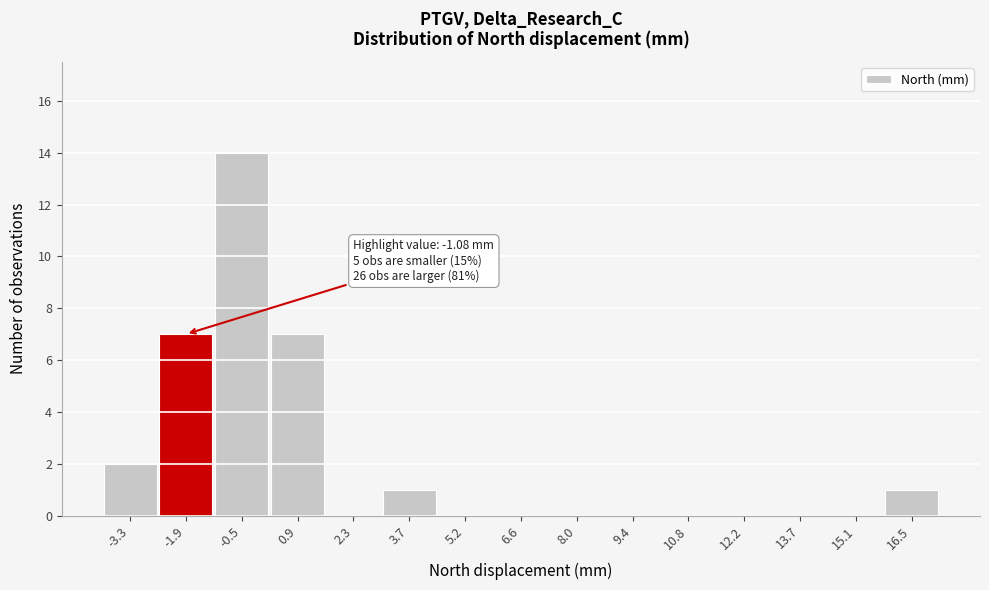

Reading left to right, what are all the values shown in this chart?

-3.3=2	-1.9=7	-0.5=14	0.9=7	2.3=0	3.7=1	5.2=0	6.6=0	8.0=0	9.4=0	10.8=0	12.2=0	13.7=0	15.1=0	16.5=1